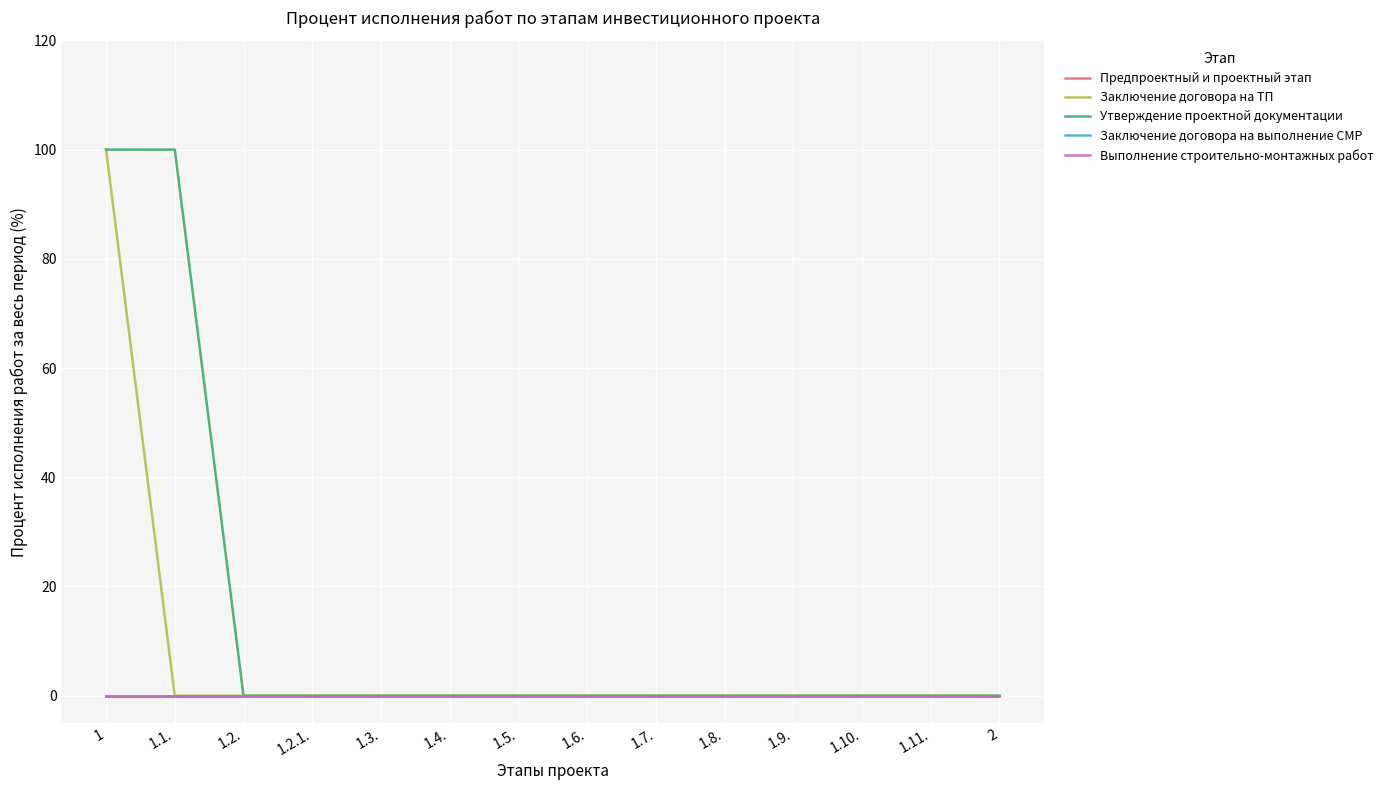

True or false: Заключение договора на ТП and Заключение договора на выполнение СМР intersect in this chart.

False